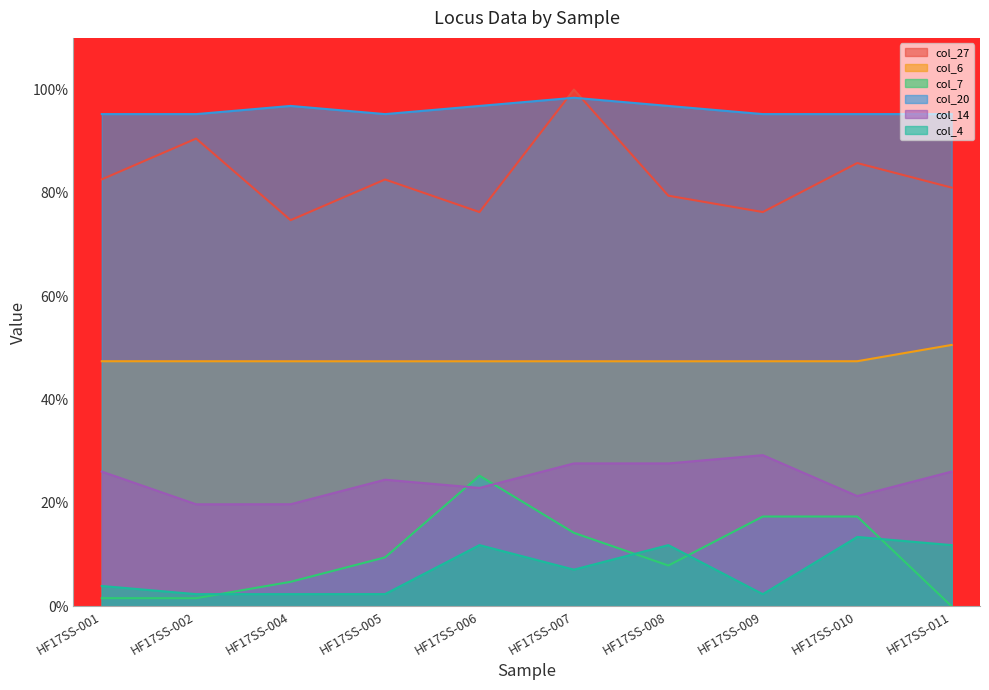

Rank the categories by col_7 value from lowest to highest.

HF17SS-011, HF17SS-002, HF17SS-001, HF17SS-004, HF17SS-008, HF17SS-005, HF17SS-007, HF17SS-009, HF17SS-010, HF17SS-006